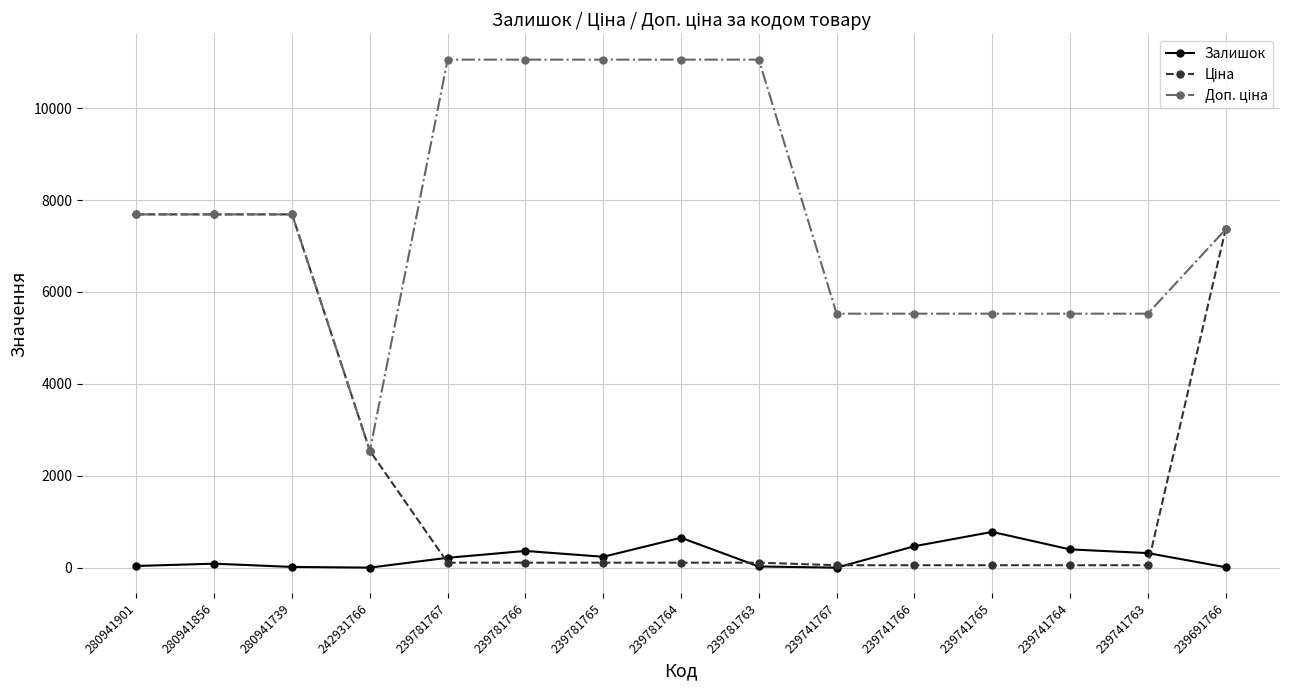

At how many categories does at least one series exceed 4744?

14